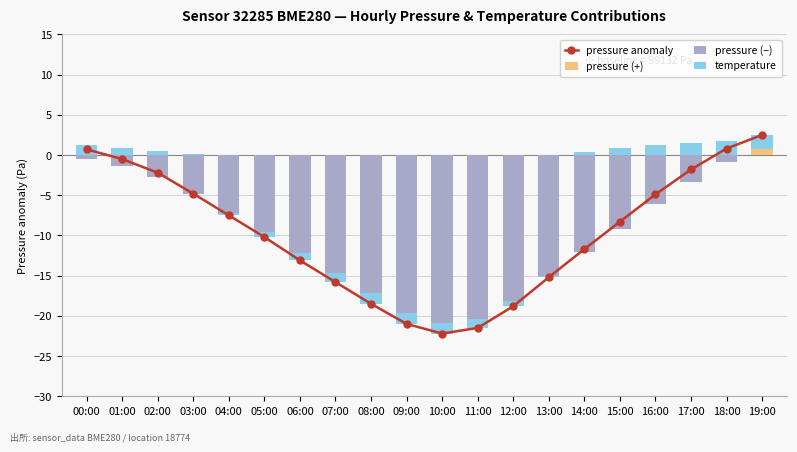

Reading right to left, what are all the values shown in this chart?

pressure anomaly: 2.5	0.8	-1.8	-4.9	-8.3	-11.7	-15.2	-18.8	-21.5	-22.2	-21.0	-18.5	-15.8	-13.1	-10.2	-7.5	-4.8	-2.2	-0.5	0.7
pressure (+): 0.7	0.0	0.0	0.0	0.0	0.0	0.0	0.0	0.0	0.0	0.0	0.0	0.0	0.0	0.0	0.0	0.0	0.0	0.0	0.0
pressure (−): 0.0	-0.9	-3.3	-6.1	-9.2	-12.1	-15.1	-18.2	-20.4	-20.8	-19.6	-17.2	-14.7	-12.2	-9.6	-7.2	-4.9	-2.7	-1.4	-0.6
temperature: 1.8	1.7	1.5	1.2	0.8	0.4	-0.1	-0.6	-1.0	-1.4	-1.4	-1.3	-1.1	-0.9	-0.6	-0.3	0.1	0.5	0.9	1.2